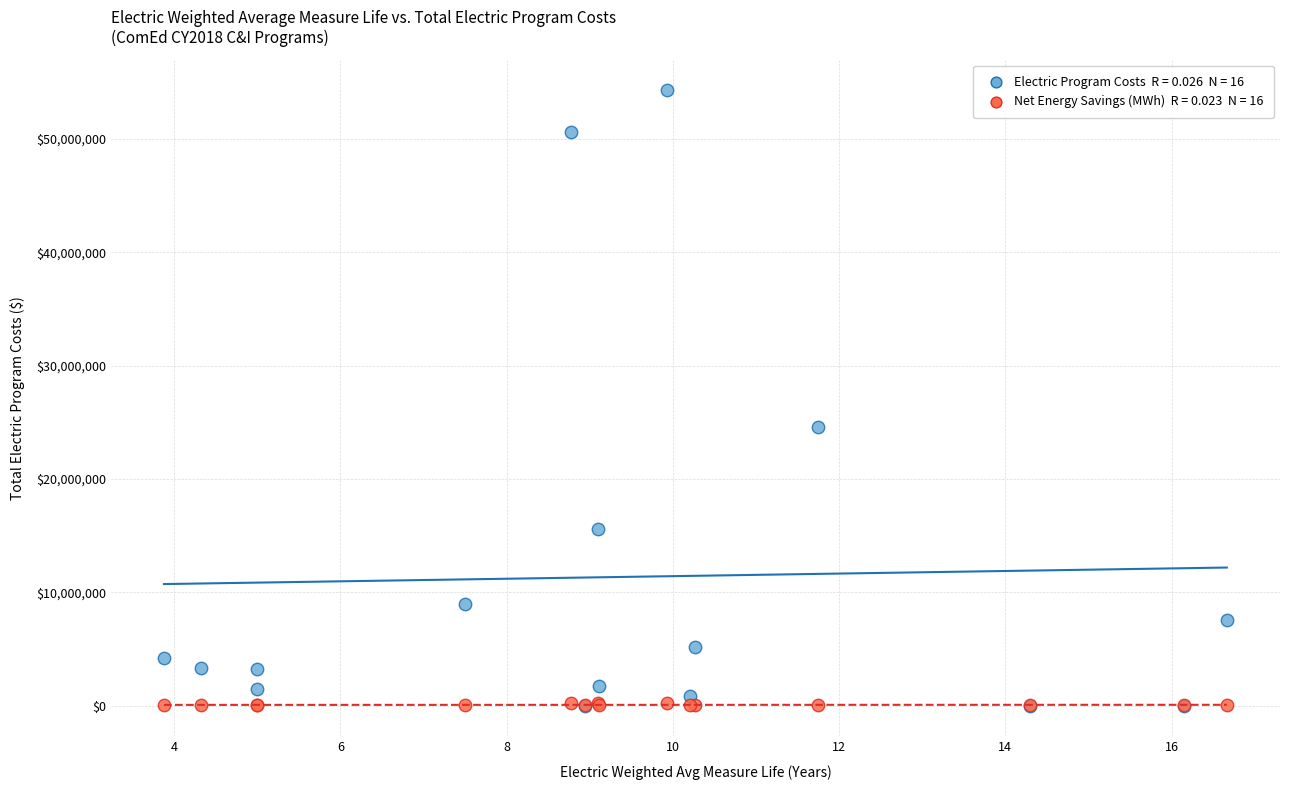

Across all series, what Y value is closest to 27153659?

24628336.0